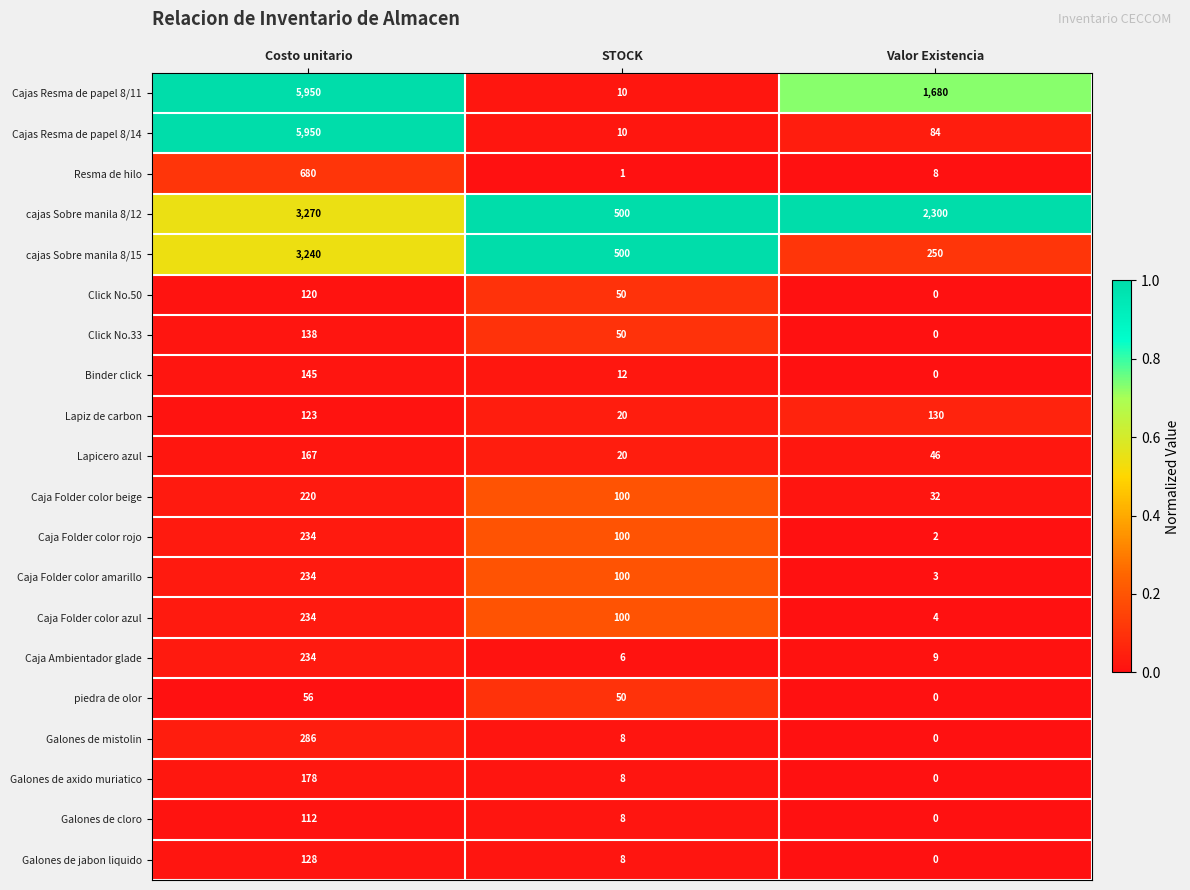

Rank the categories by Caja Folder color azul value from highest to lowest.

Costo unitario, STOCK, Valor Existencia